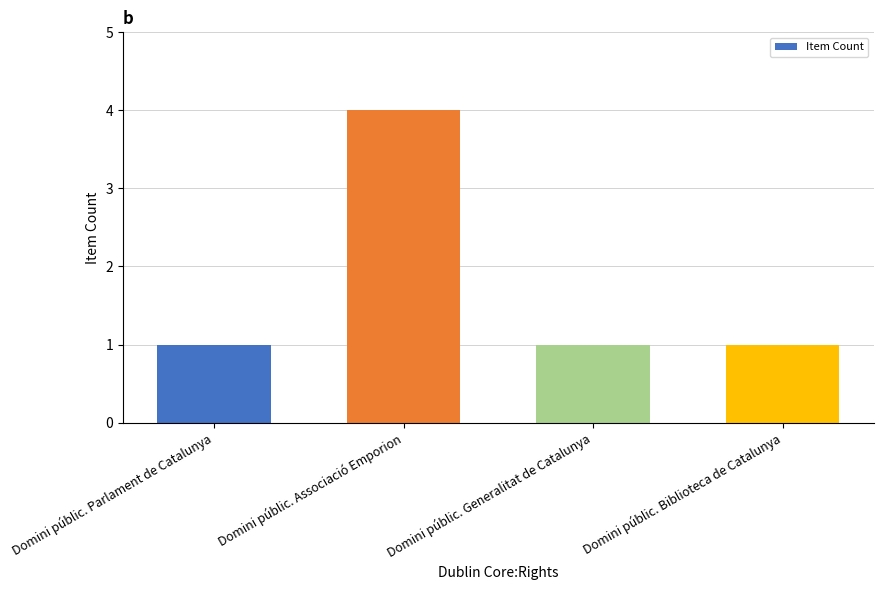

Reading left to right, list all the values displayed in this chart.

Domini públic. Parlament de Catalunya=1	Domini públic. Associació Emporion=4	Domini públic. Generalitat de Catalunya=1	Domini públic. Biblioteca de Catalunya=1